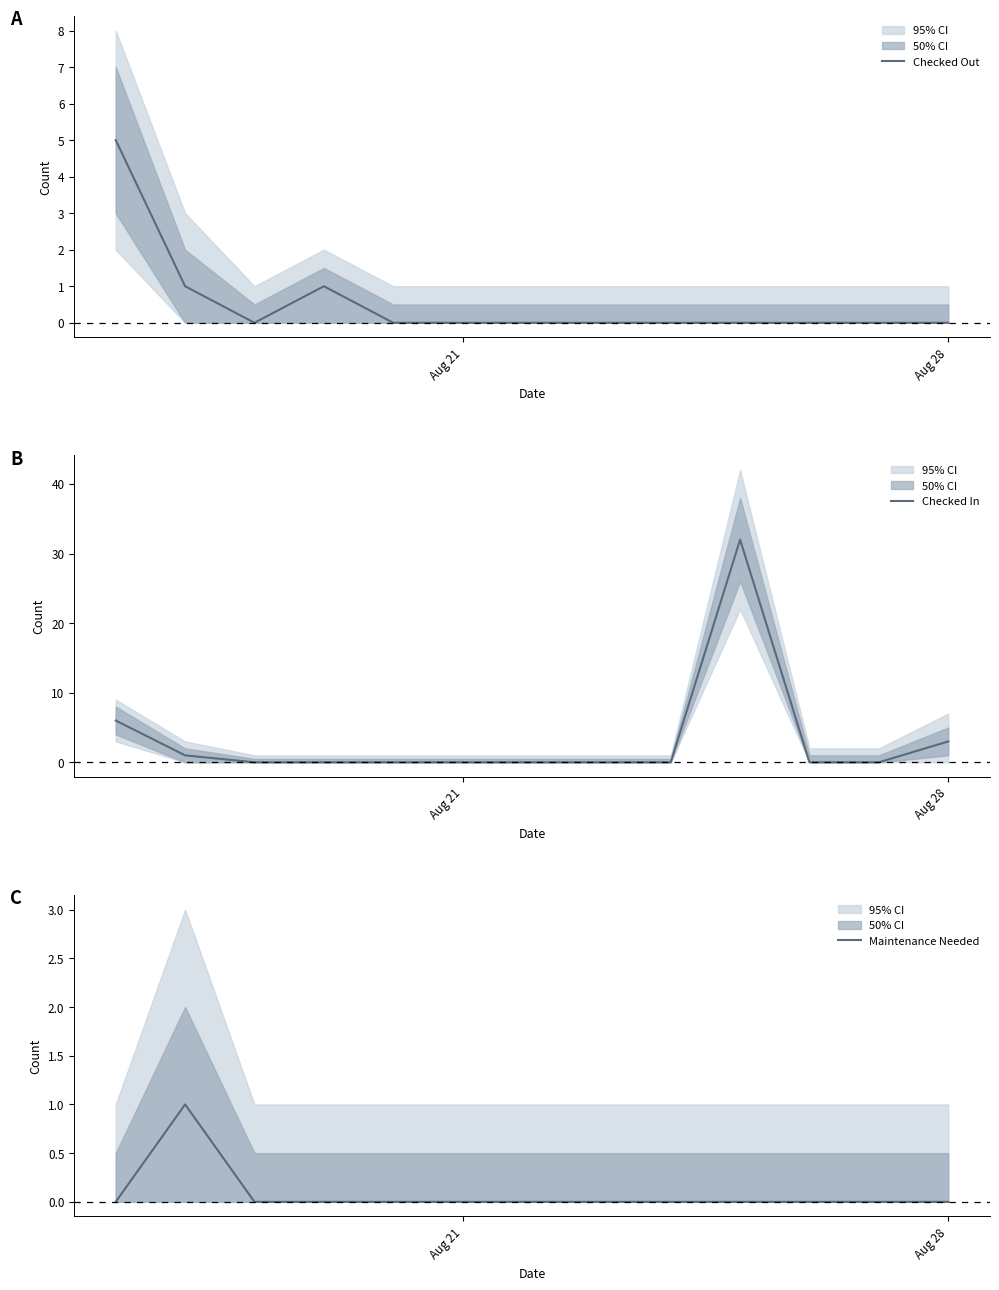

How many interior local valleys does the Checked Out series have?

1